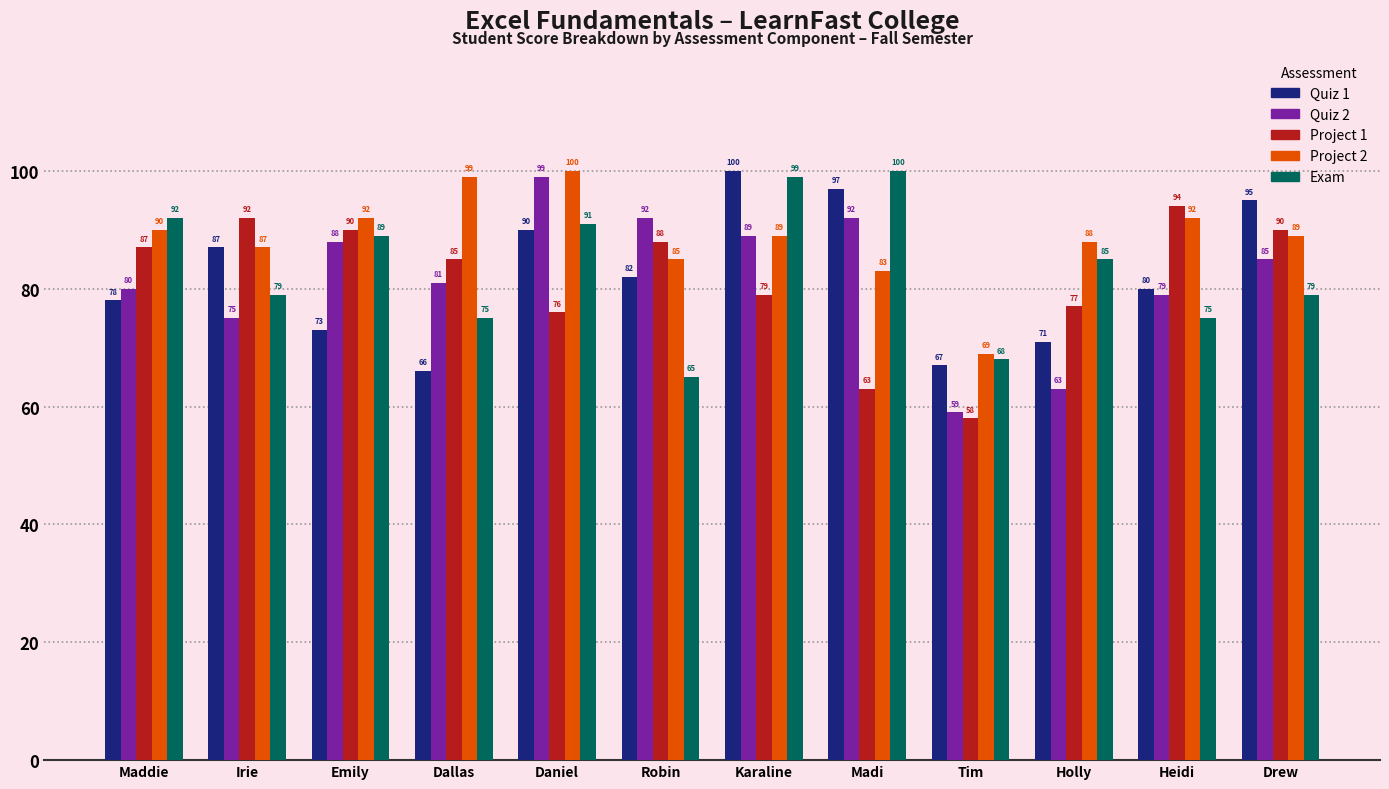

Which category has the lowest value in the Project 2 series?

Tim